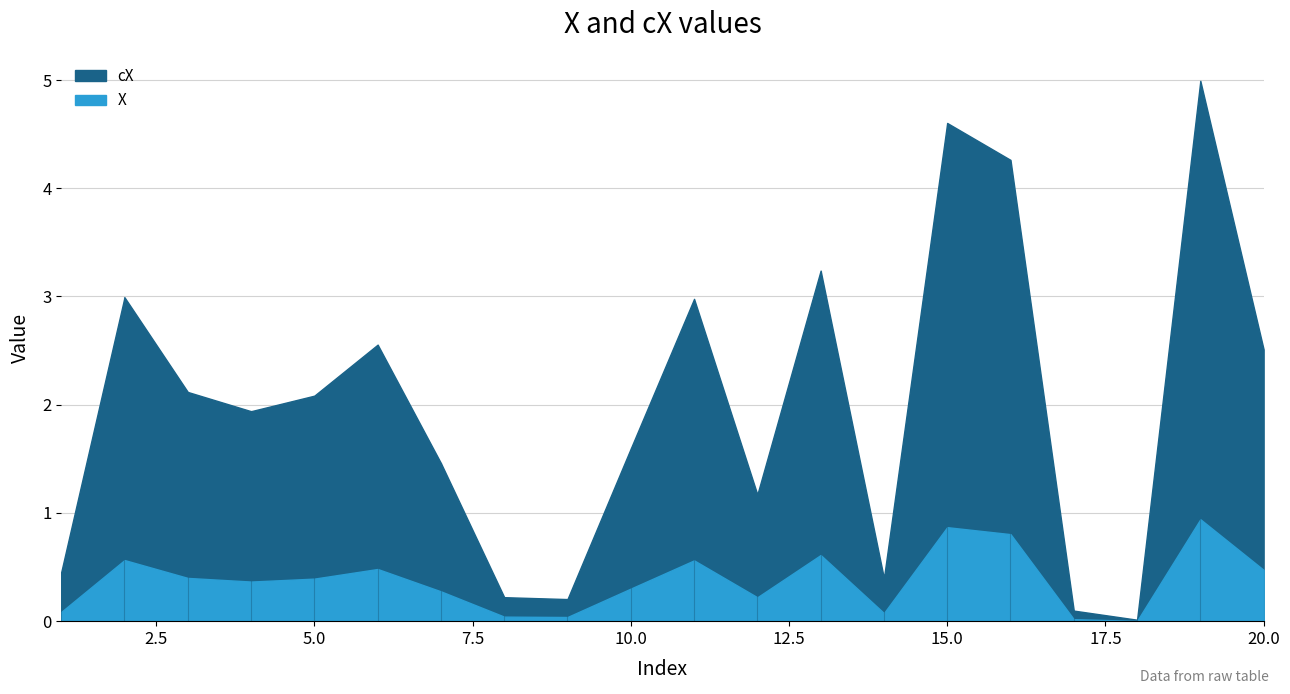

Reading right to left, transcribe all the data shown in this chart.

X: 20=0.5	19=0.9	18=0.0	17=0.0	16=0.8	15=0.9	14=0.1	13=0.6	12=0.2	11=0.6	10=0.3	9=0.0	8=0.0	7=0.3	6=0.5	5=0.4	4=0.4	3=0.4	2=0.6	1=0.1
cX: 20=2.5	19=5.0	18=0.0	17=0.1	16=4.3	15=4.6	14=0.4	13=3.2	12=1.2	11=3.0	10=1.6	9=0.2	8=0.2	7=1.5	6=2.6	5=2.1	4=1.9	3=2.1	2=3.0	1=0.5